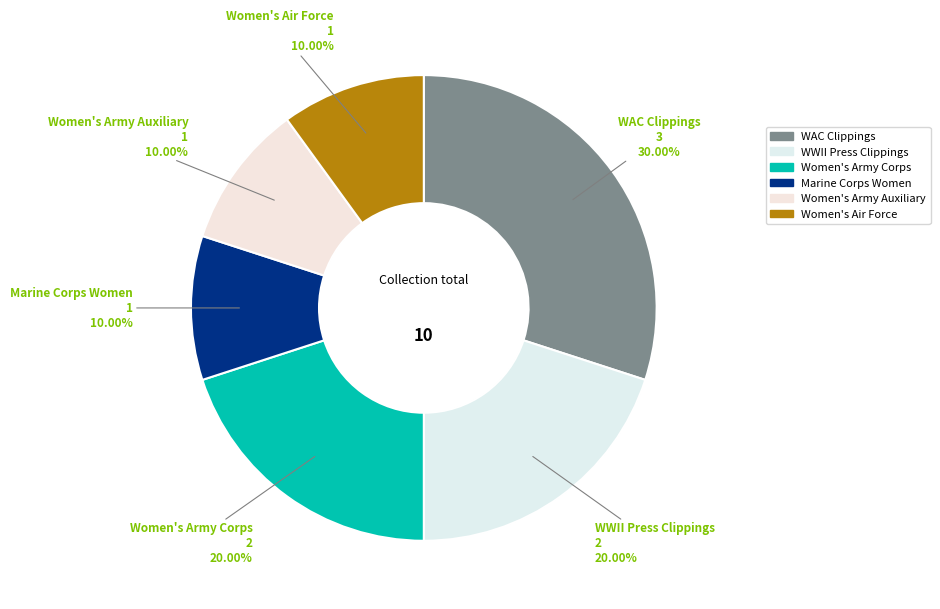

Is there any slice that represents more than half of the pie?

No